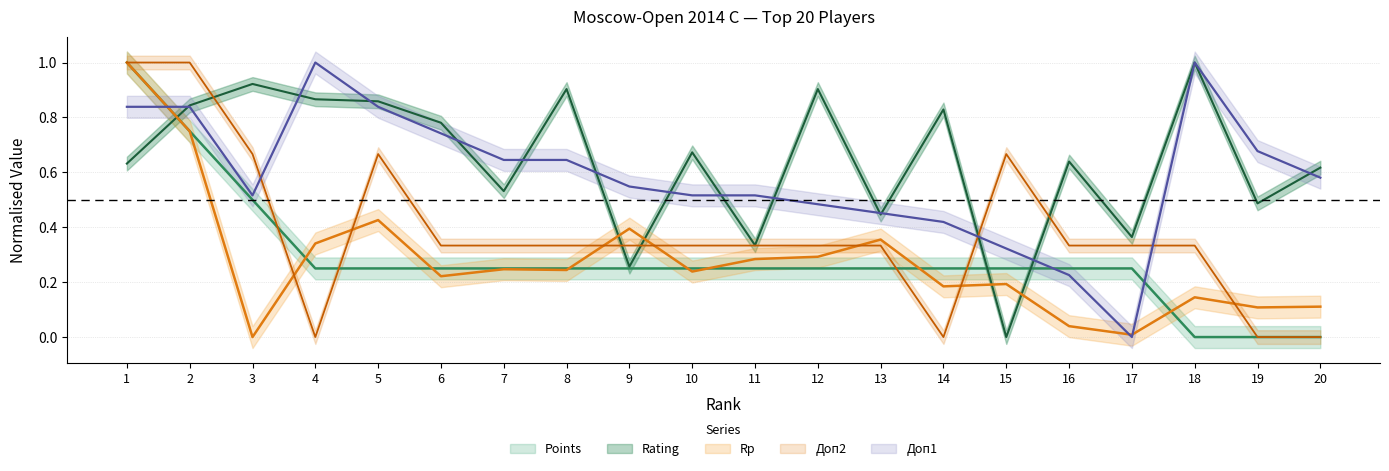

What is the sum of the Rating values at 19 and 17?

0.9